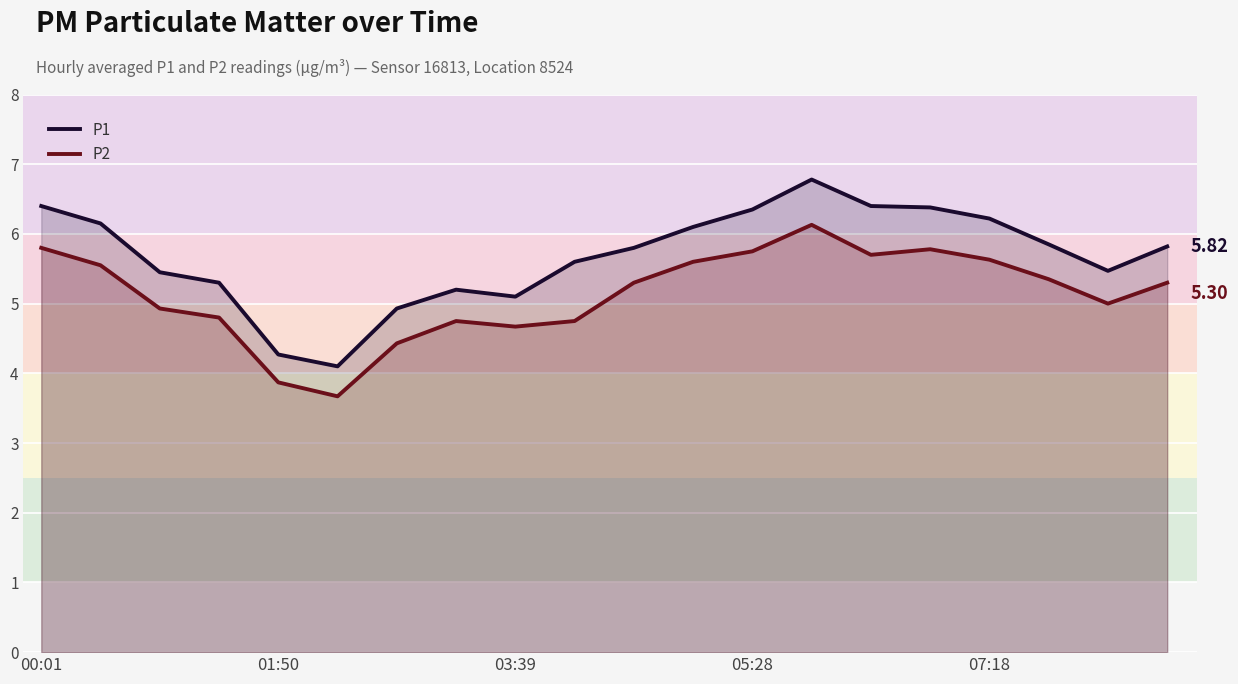

True or false: P2 and P1 cross at least once.

False